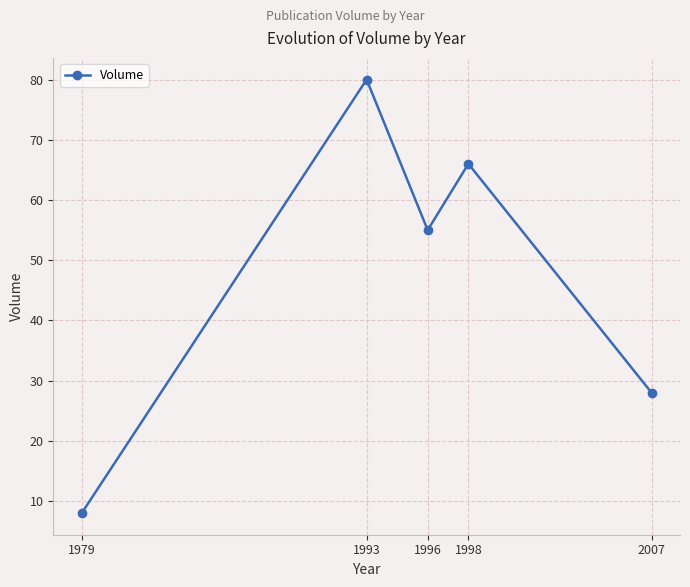

Is this an area chart (filled region under the line)?

No